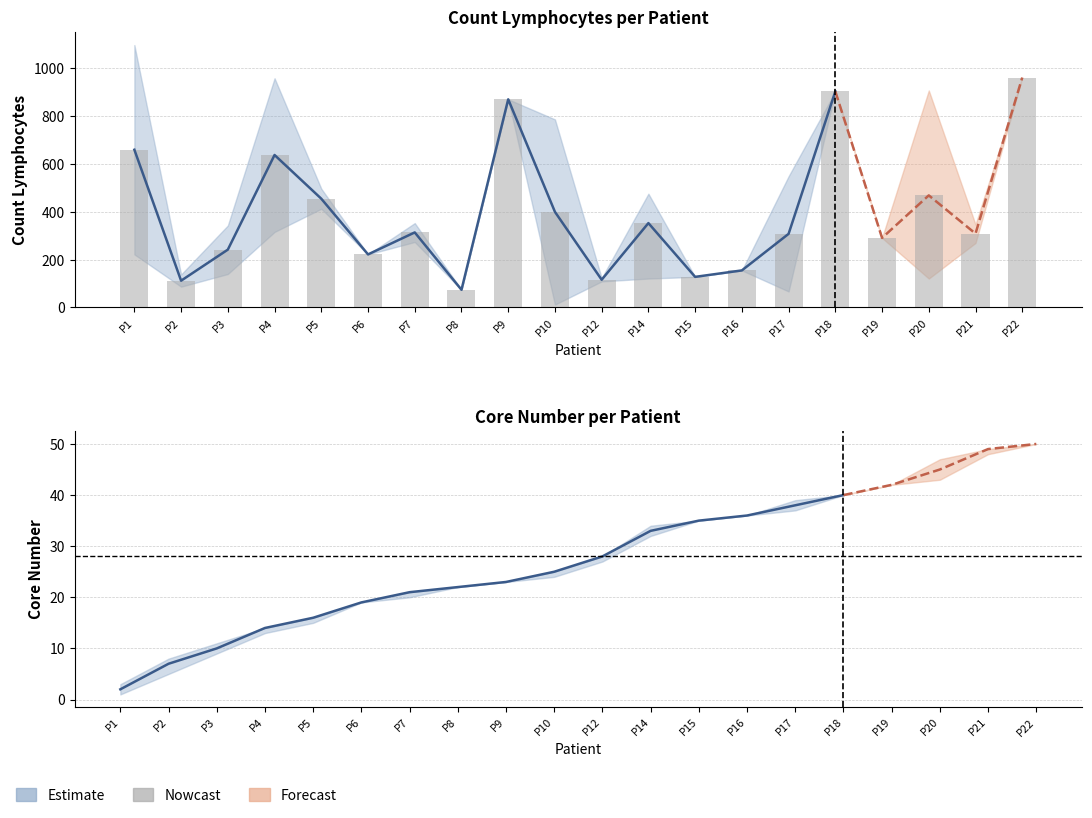

The CoreNumber_mean series shows 59 at 20. True or false?

False